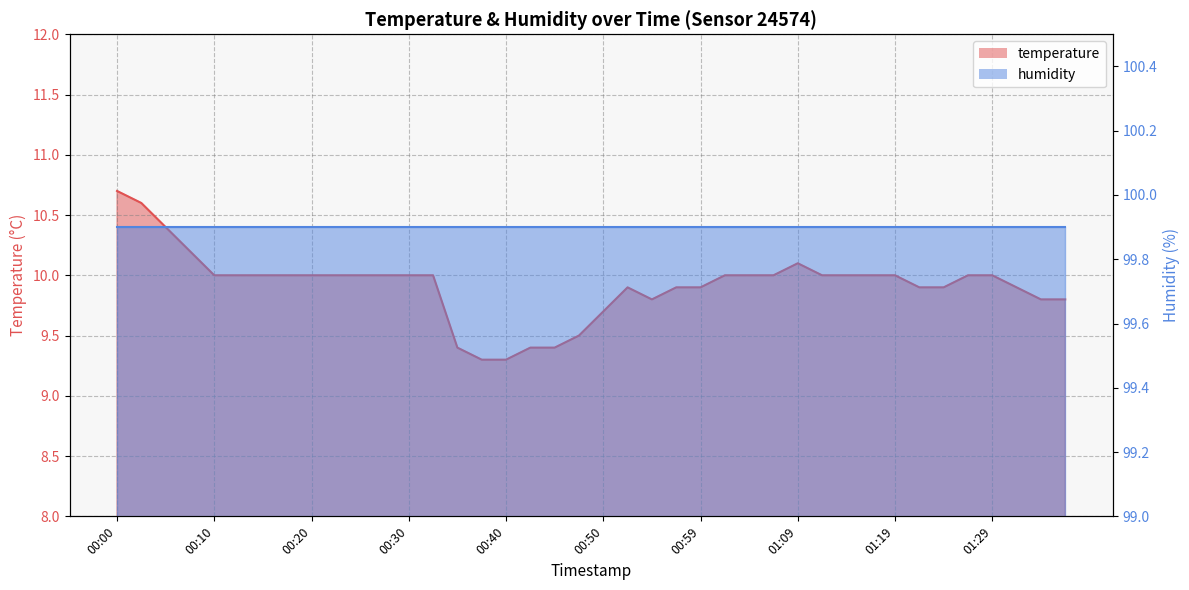

Reading right to left, extract all data points from this chart.

01:36=9.8	01:34=9.8	01:31=9.9	01:29=10.0	01:26=10.0	01:24=9.9	01:21=9.9	01:19=10.0	01:17=10.0	01:14=10.0	01:12=10.0	01:09=10.1	01:07=10.0	01:04=10.0	01:02=10.0	00:59=9.9	00:57=9.9	00:54=9.8	00:52=9.9	00:50=9.7	00:47=9.5	00:45=9.4	00:42=9.4	00:40=9.3	00:37=9.3	00:35=9.4	00:32=10.0	00:30=10.0	00:28=10.0	00:25=10.0	00:23=10.0	00:20=10.0	00:18=10.0	00:15=10.0	00:13=10.0	00:10=10.0	00:08=10.2	00:05=10.4	00:02=10.6	00:00=10.7